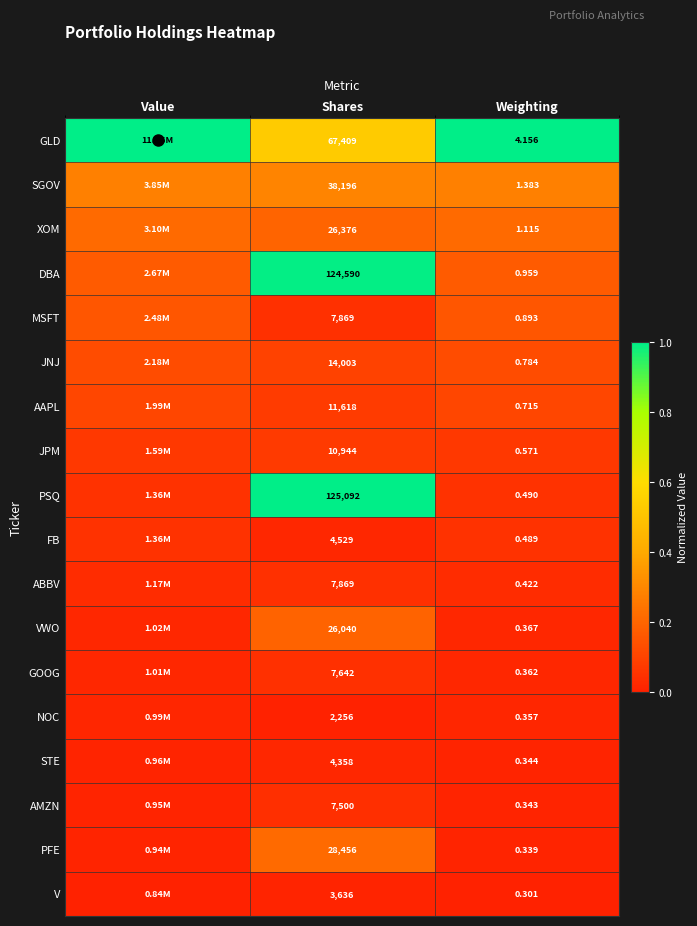

Which has a higher value, Weighting or Shares?

Weighting